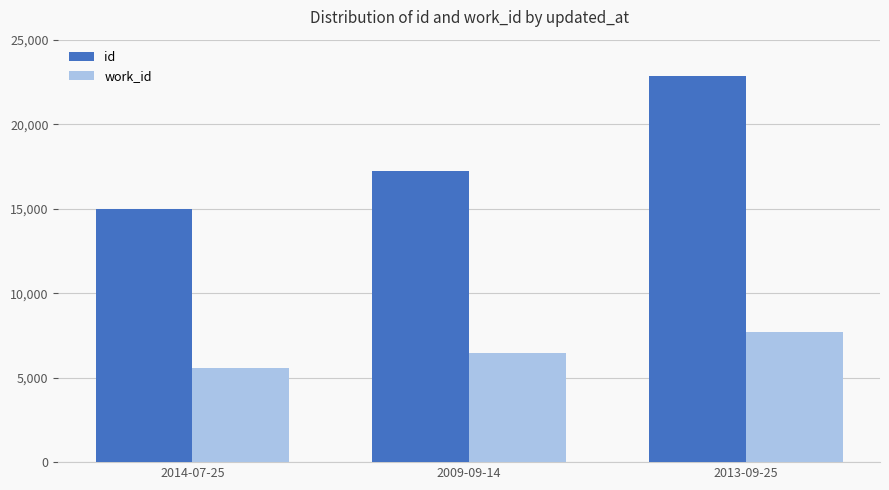

At which label is id closest to 18922?

2009-09-14